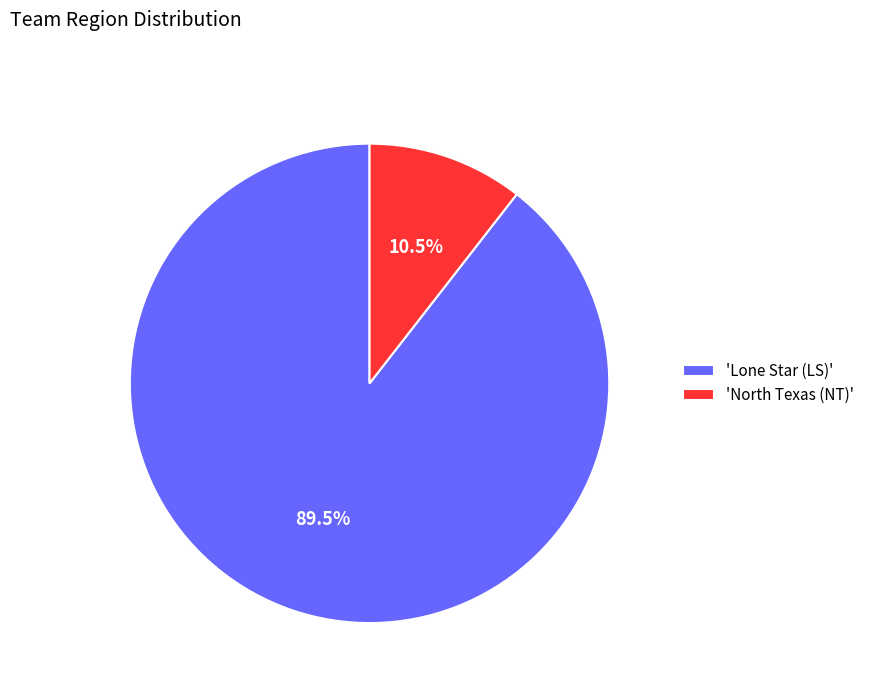

Approximately how many times larger is the value at 'Lone Star (LS)' compared to 'North Texas (NT)'?

8.5